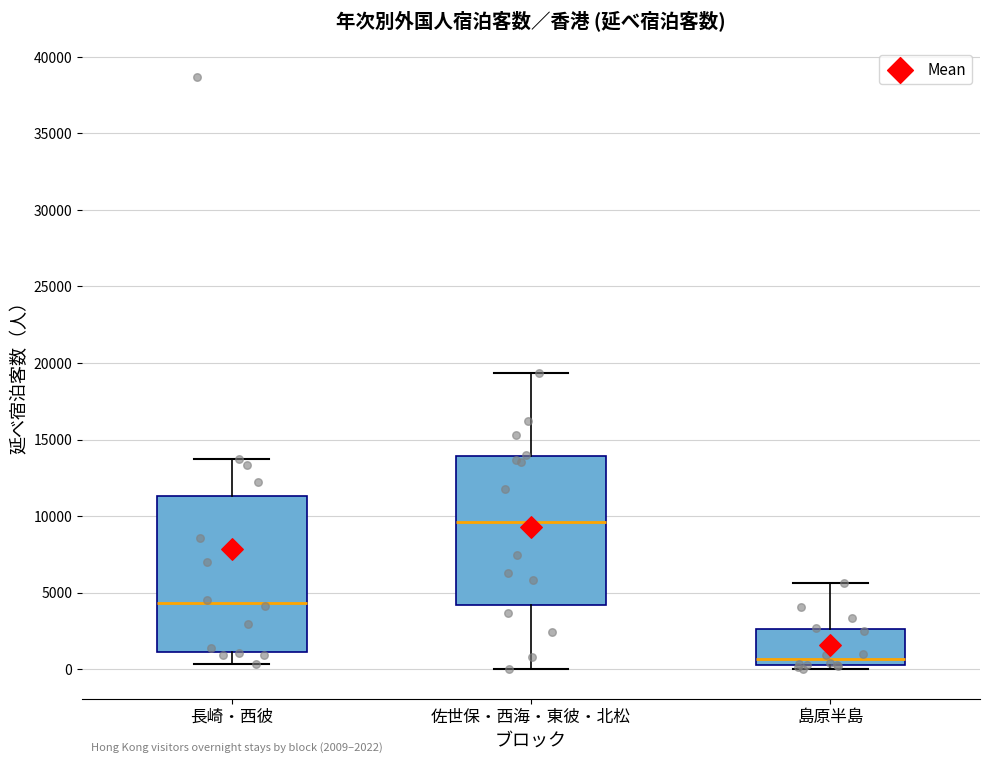

Which box has the lowest median line?

島原半島